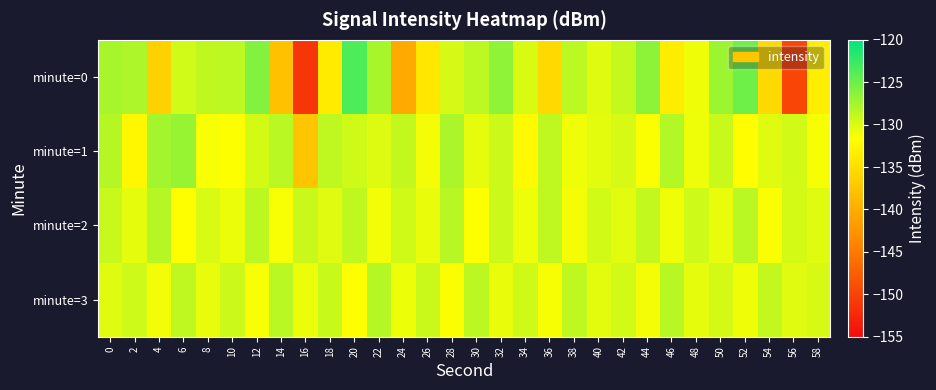

Which label corresponds to the largest value in the chart?

20